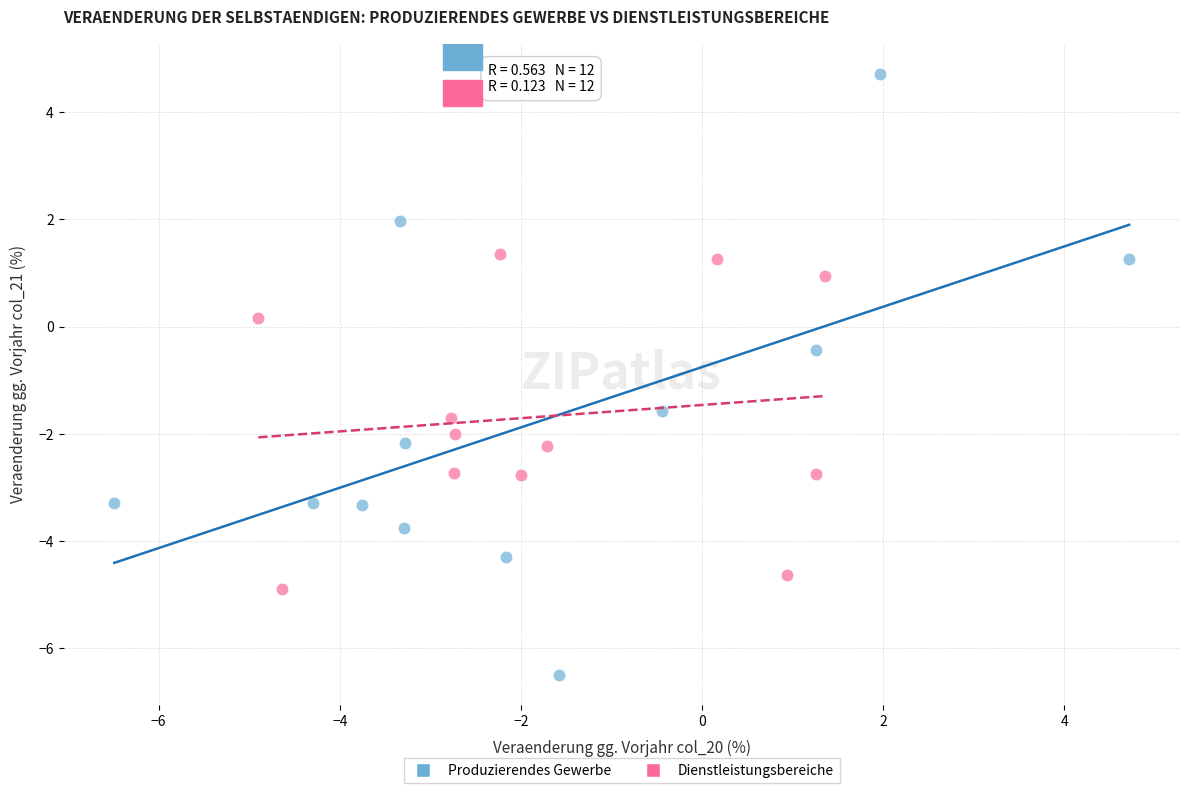

Which series reaches the maximum Y coordinate?

Produzierendes Gewerbe